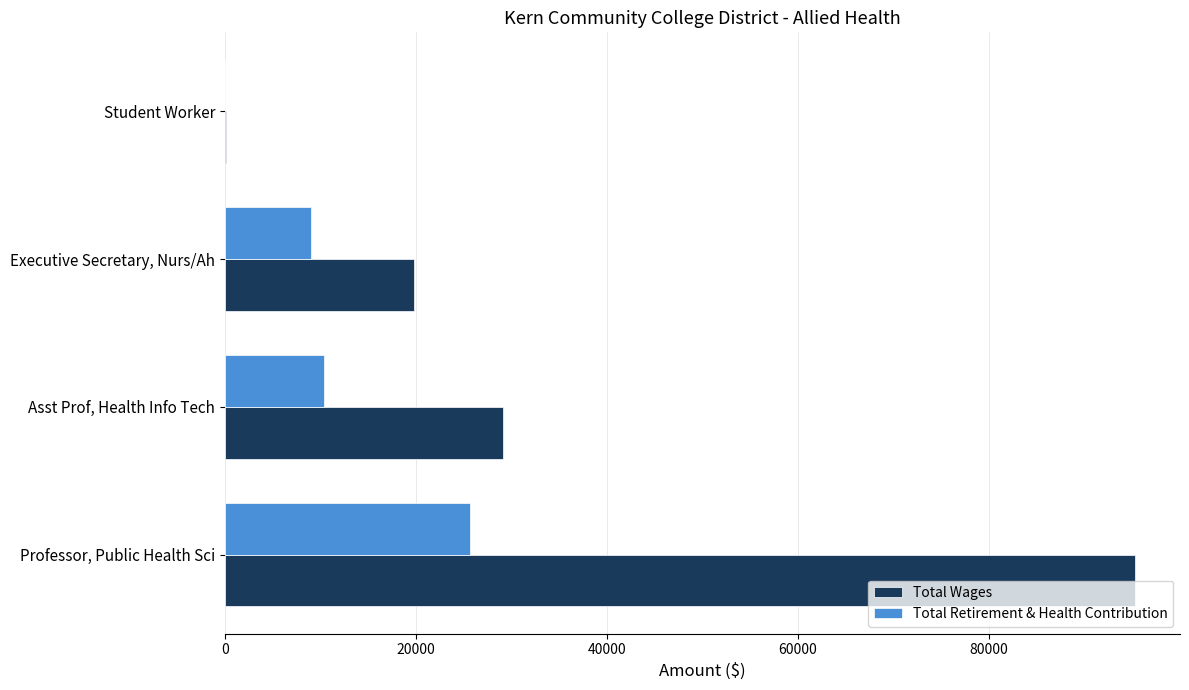

What is the sum of all Total Retirement & Health Contribution values?

44991